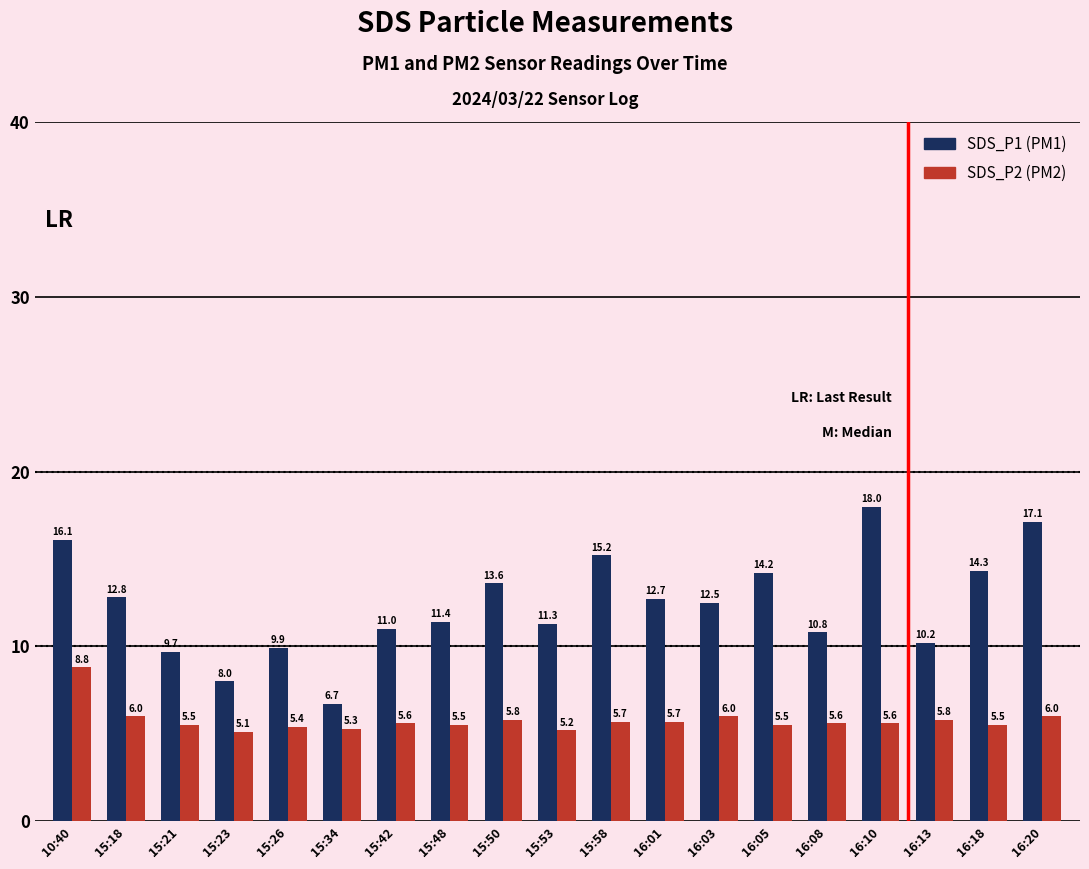

Are the bars grouped side by side (vs. stacked)?

Yes